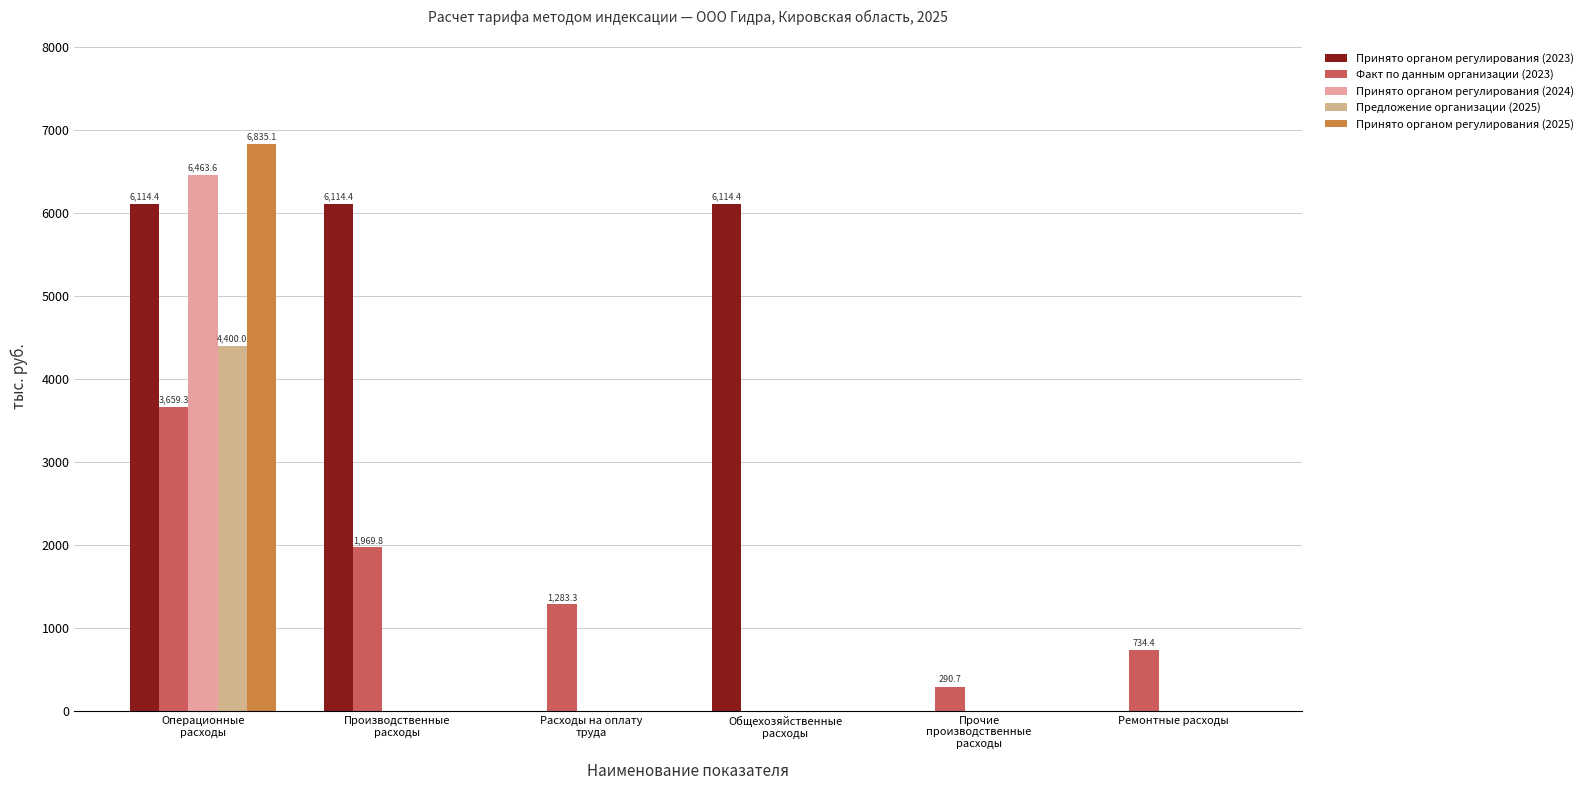

Reading left to right, transcribe all the data shown in this chart.

Принято органом регулирования (2023): Операционные
расходы=6114.4	Производственные
расходы=6114.4	Расходы на оплату
труда=0.0	Общехозяйственные
расходы=6114.4	Прочие
производственные
расходы=0.0	Ремонтные расходы=0.0
Факт по данным организации (2023): Операционные
расходы=3659.3	Производственные
расходы=1969.8	Расходы на оплату
труда=1283.3	Общехозяйственные
расходы=0.0	Прочие
производственные
расходы=290.7	Ремонтные расходы=734.4
Принято органом регулирования (2024): Операционные
расходы=6463.6	Производственные
расходы=0.0	Расходы на оплату
труда=0.0	Общехозяйственные
расходы=0.0	Прочие
производственные
расходы=0.0	Ремонтные расходы=0.0
Предложение организации (2025): Операционные
расходы=4400.0	Производственные
расходы=0.0	Расходы на оплату
труда=0.0	Общехозяйственные
расходы=0.0	Прочие
производственные
расходы=0.0	Ремонтные расходы=0.0
Принято органом регулирования (2025): Операционные
расходы=6835.1	Производственные
расходы=0.0	Расходы на оплату
труда=0.0	Общехозяйственные
расходы=0.0	Прочие
производственные
расходы=0.0	Ремонтные расходы=0.0